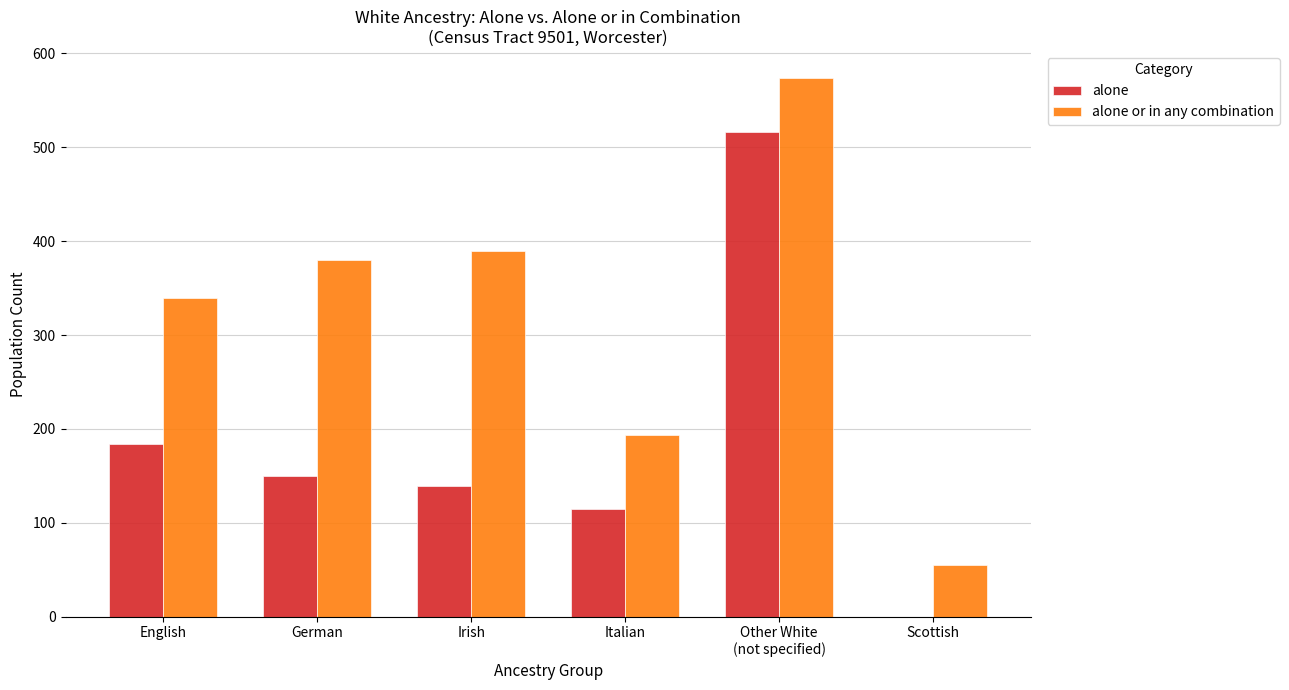

How many series are shown in this chart?

2